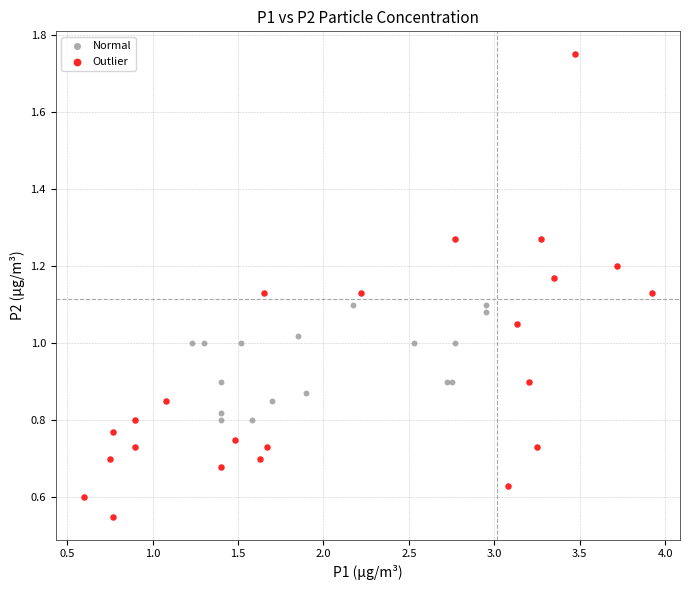

Which series contains the highest Y value?

Outlier